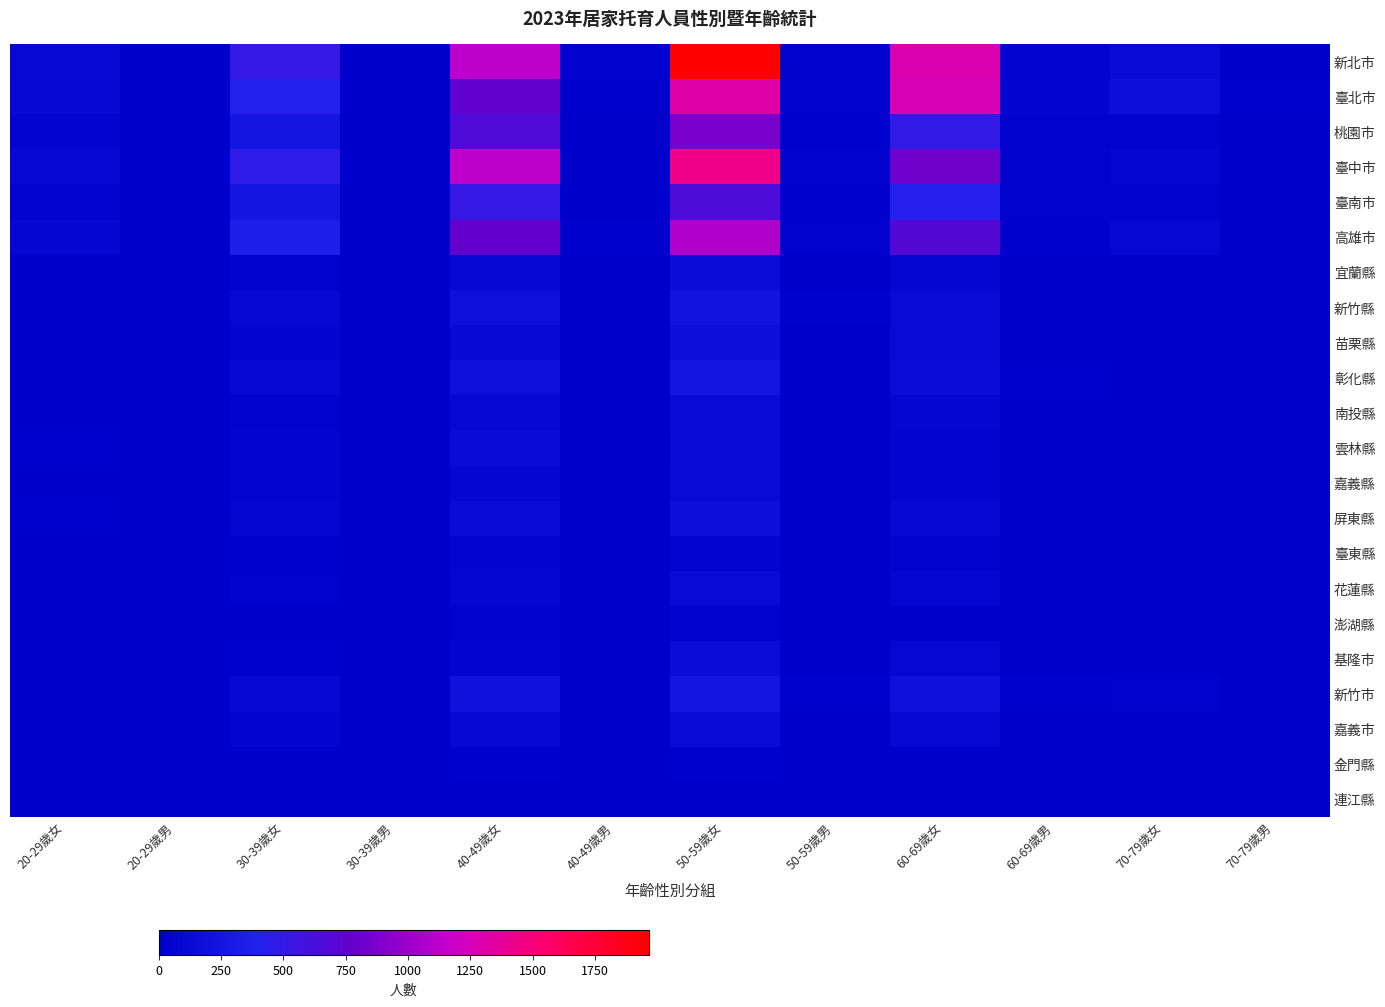

At how many categories does at least one series exceed 1252?

2